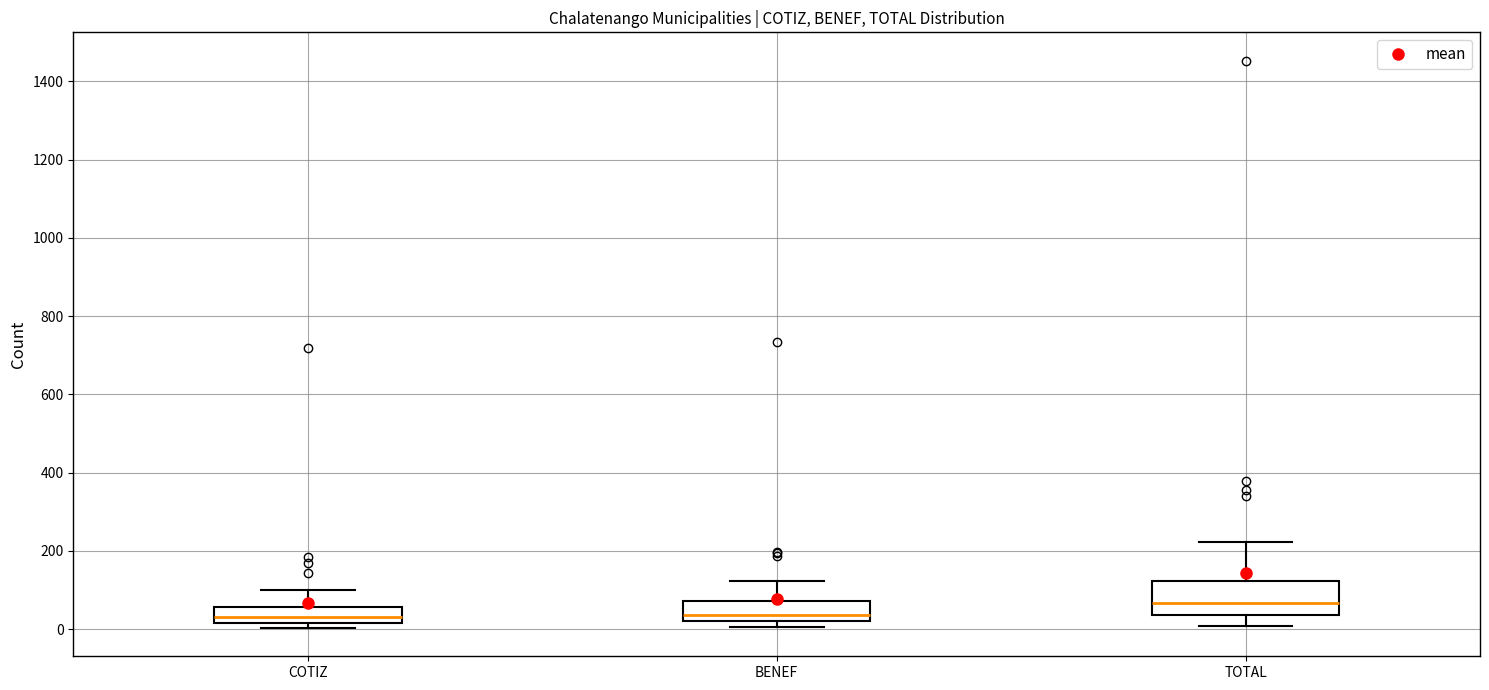

Comparing the boxes themselves (not the whiskers), which one is the tallest?

TOTAL